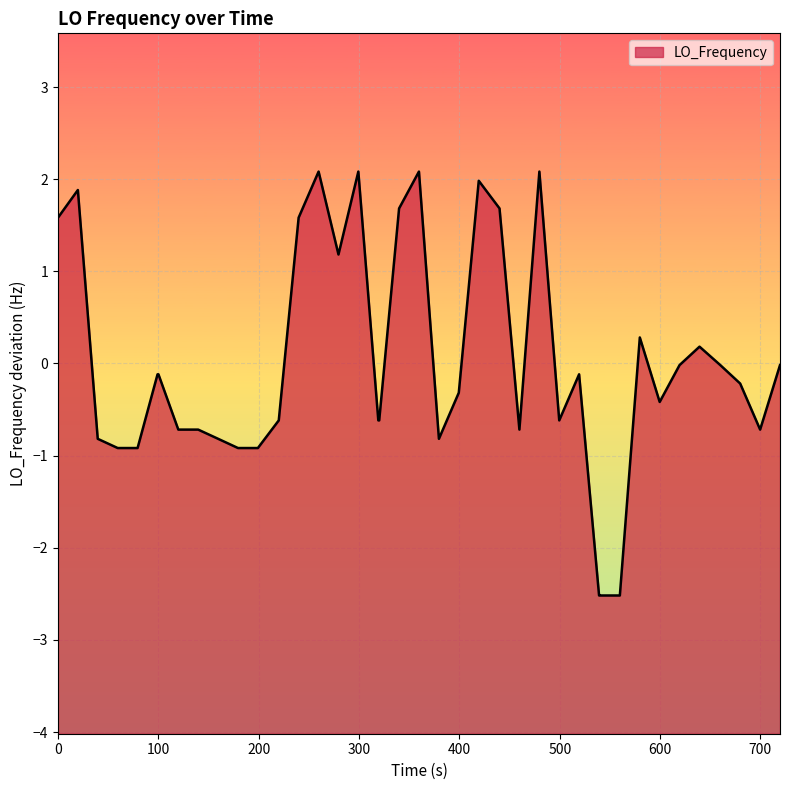

How many values are below zero?

27